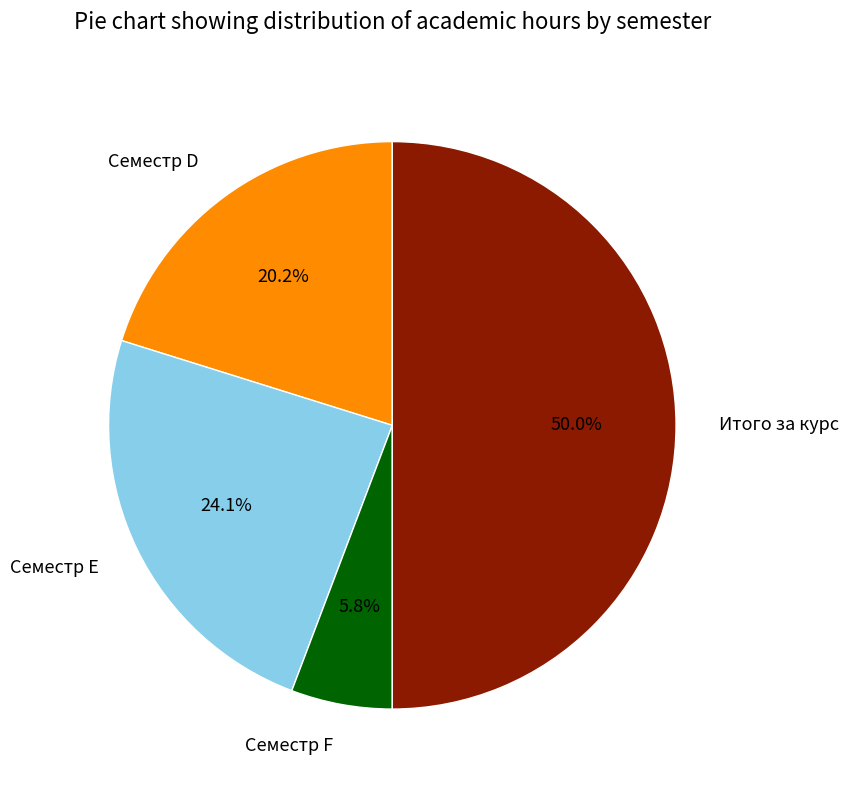

Is the sum of Семестр D and Семестр E greater than half?

No